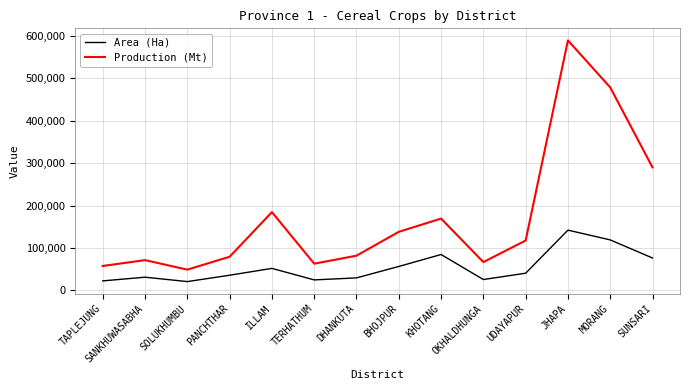

What is the minimum value for Production (Mt)?

48663